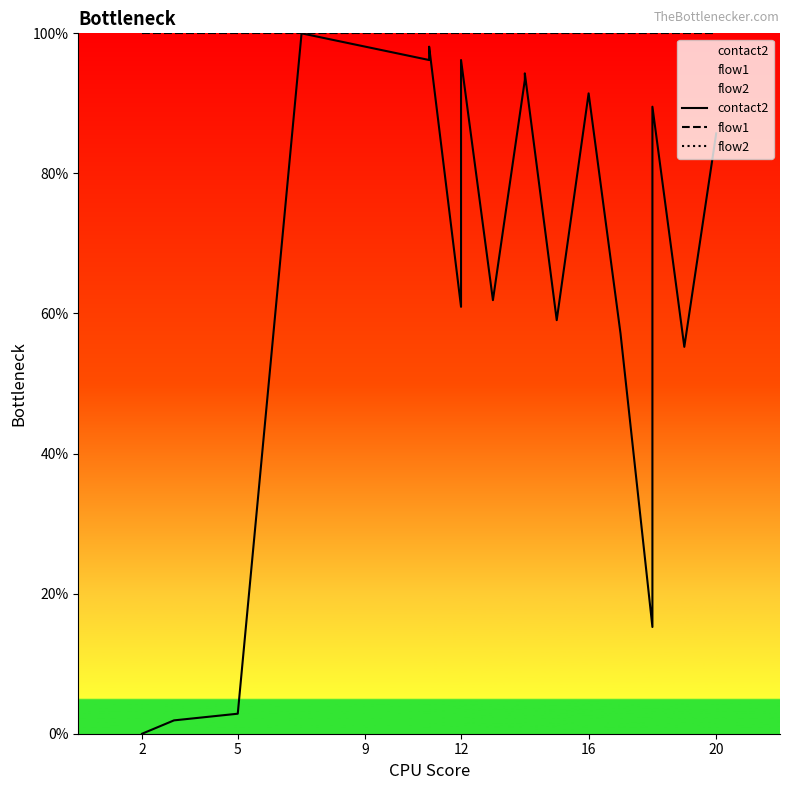

What is the approximate value of flow2 at 12?

1.0